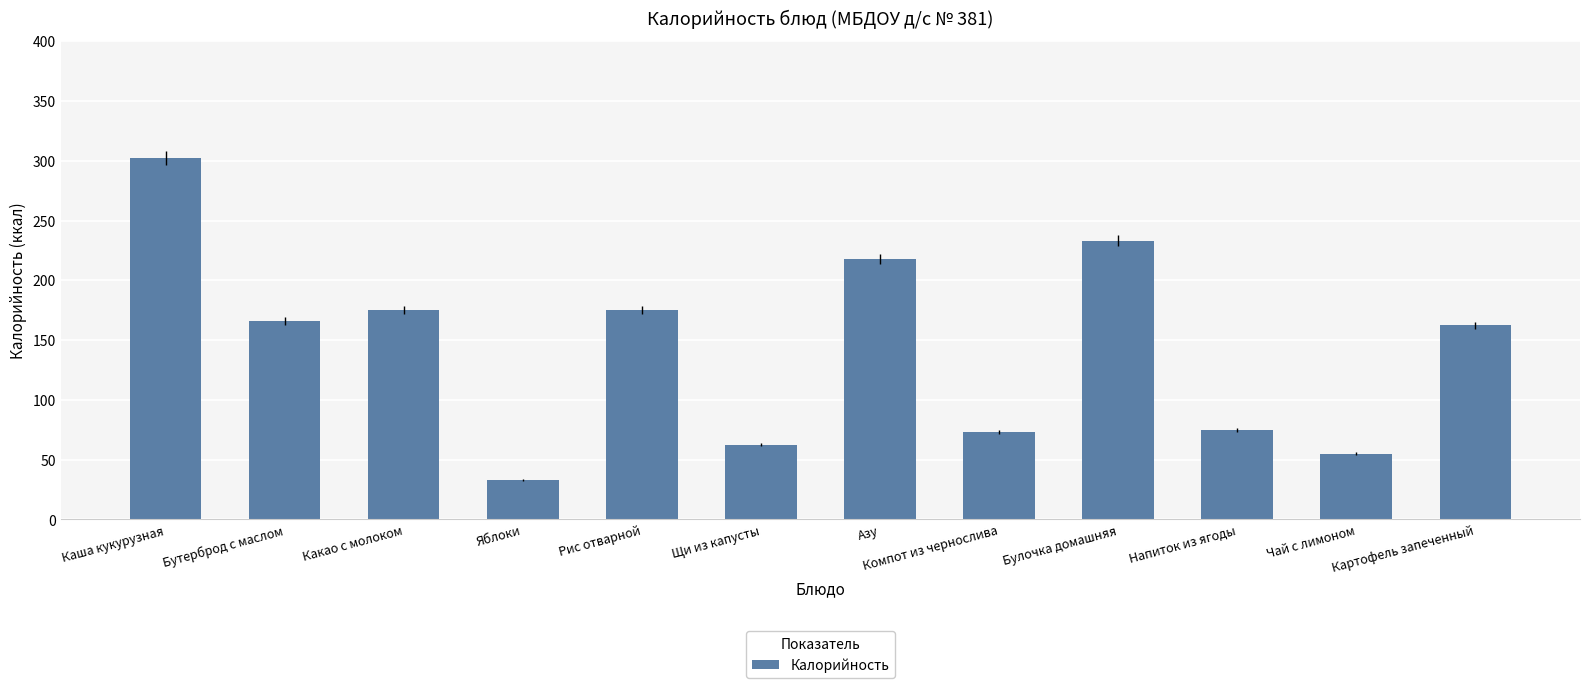

True or false: the data shows 75.2 at Картофель запеченный.

False